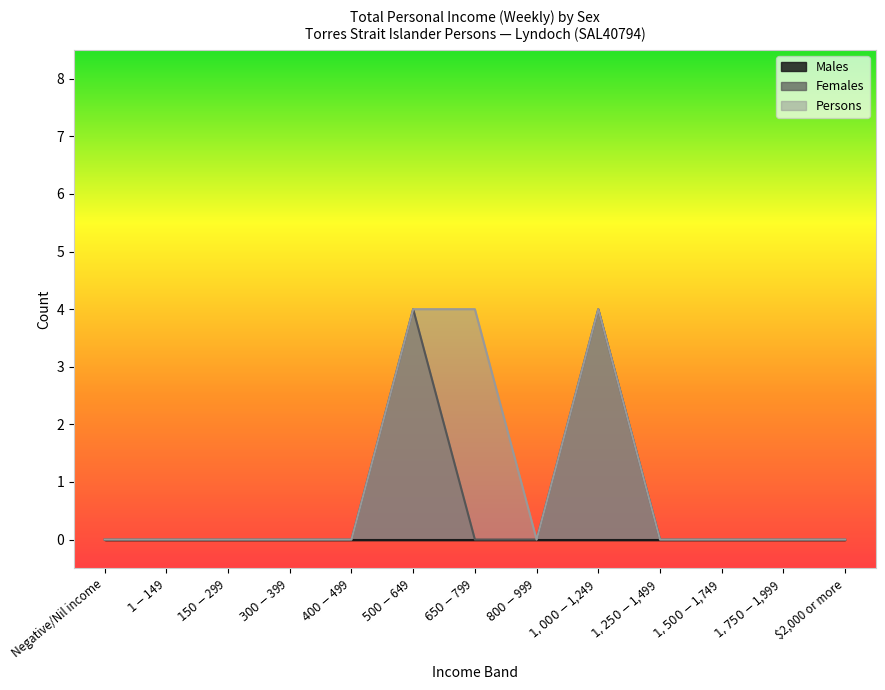

What is the greatest value displayed?

4